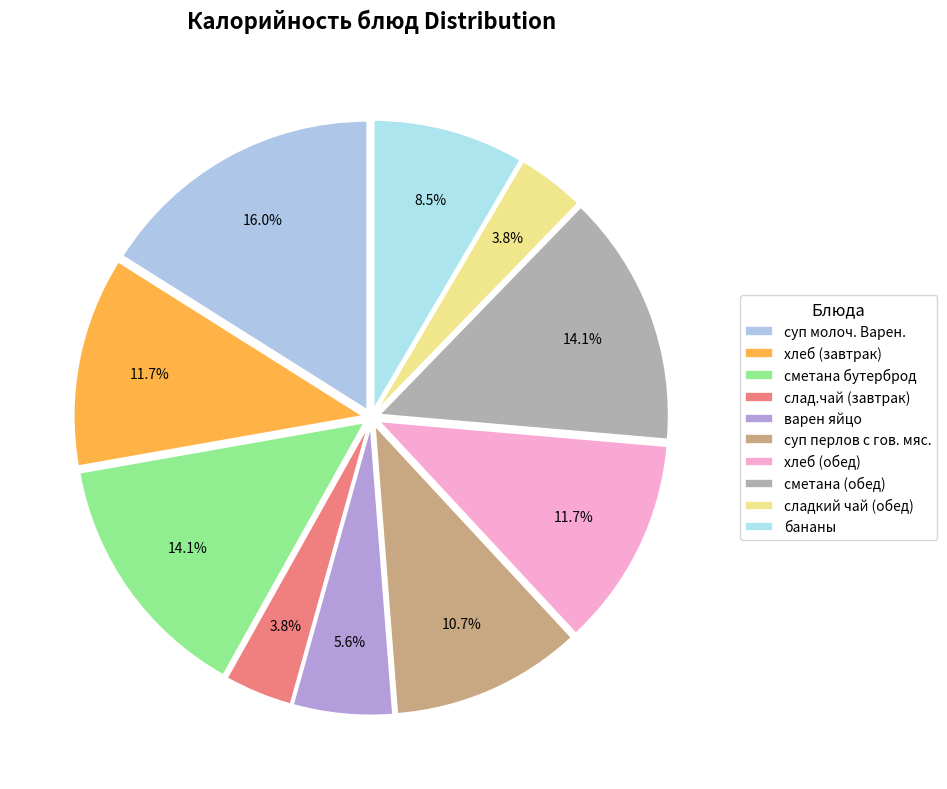

Approximately how many times larger is the value at хлеб (завтрак) compared to сметана (обед)?

0.8